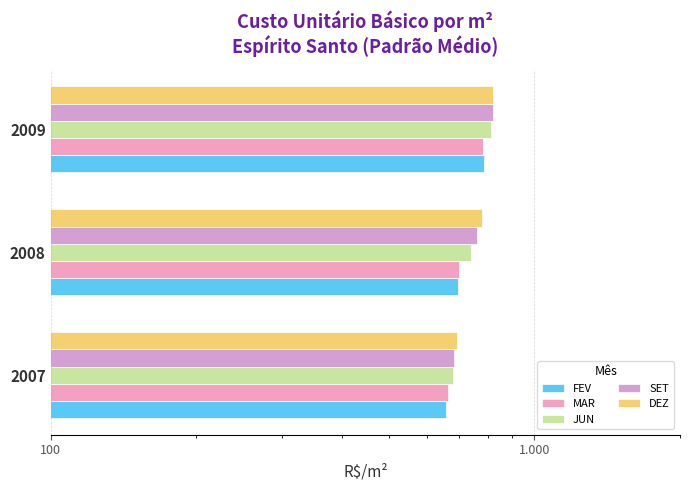

How many values in the DEZ series exceed 779?

2